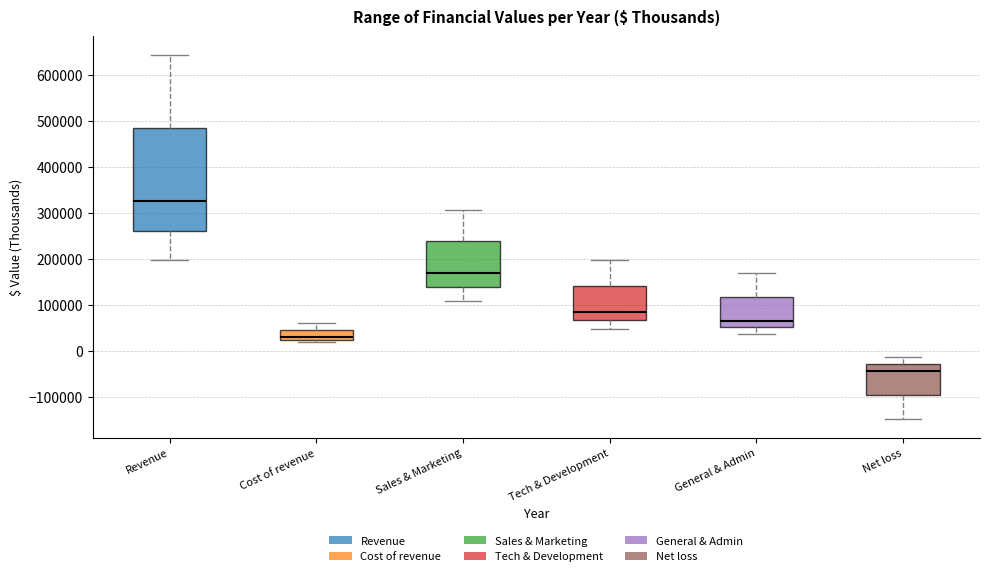

Where does the median line of the box for Sales & Marketing sit on the y-axis? The values are not printed on the chart, so give them approximately, as read against the axis.

170000